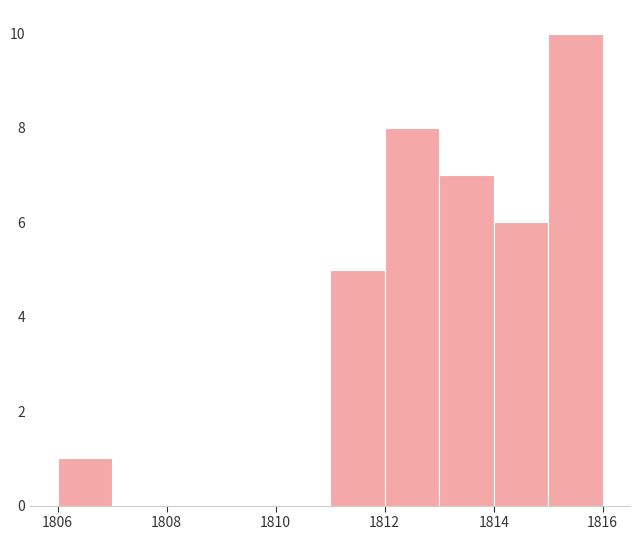

Over which range of the x-axis is the bar tallest?

1815 to 1816